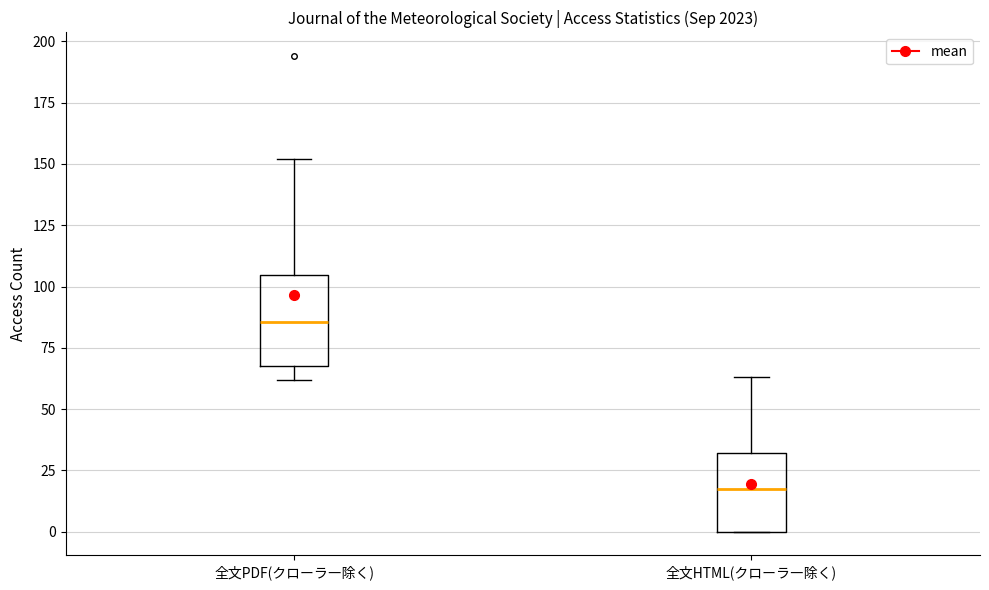

Reading left to right, read every box against the y-axis: the position of its median line, the range the box covers, and the ends of its whiskers. The values are not printed on the chart, so give them approximately, as read against the axis.

全文PDF(クローラ―除く): median 85, box 70 to 105, whiskers 60 to 150
全文HTML(クローラ―除く): median 20, box 0 to 30, whiskers 0 to 65